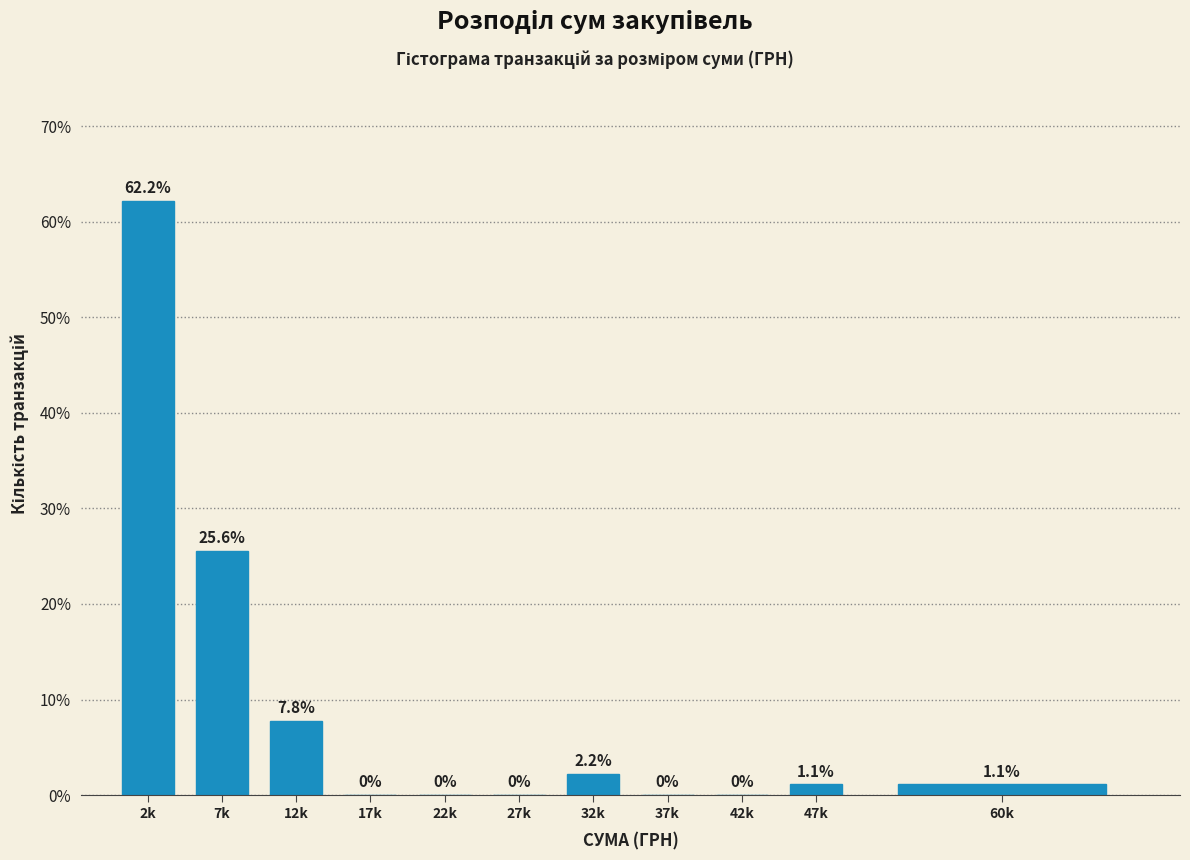

Reading right to left, list all the values displayed in this chart.

60k=1.1	47k=1.1	42k=0.0	37k=0.0	32k=2.2	27k=0.0	22k=0.0	17k=0.0	12k=7.8	7k=25.6	2k=62.2